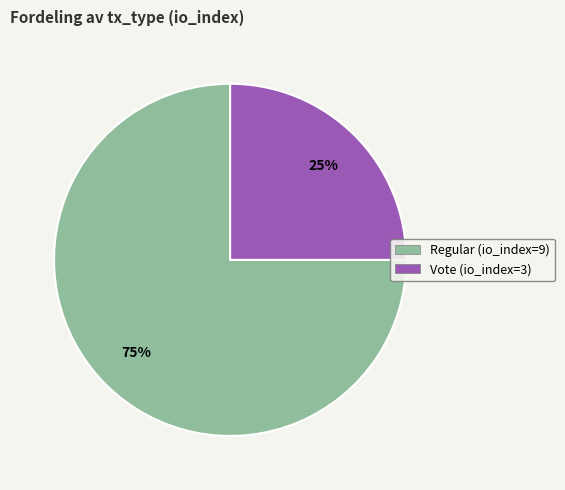

Approximately how many times larger is the value at Vote (io_index=3) compared to Regular (io_index=9)?

0.3